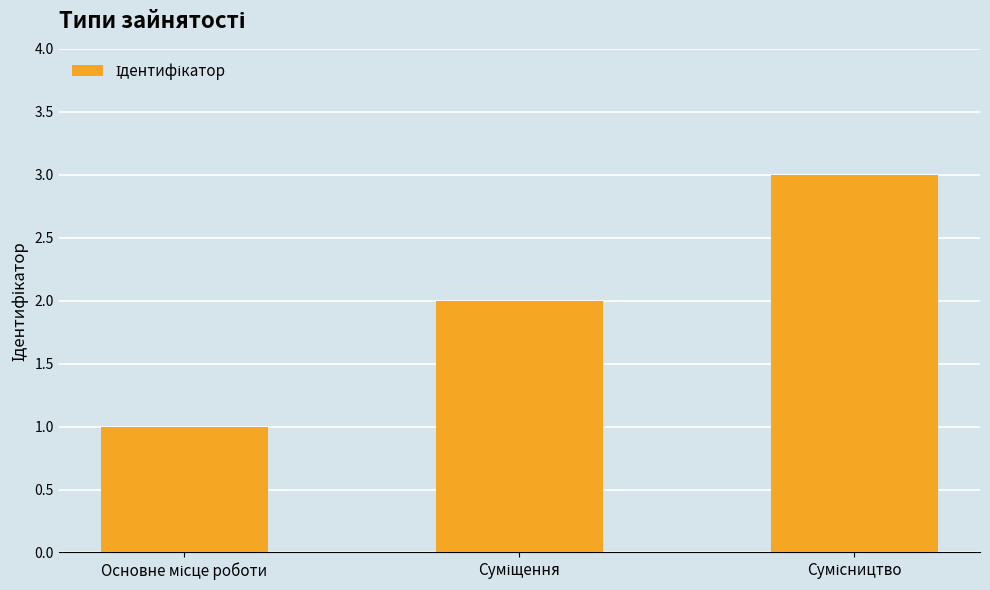

Does the chart contain any negative values?

No